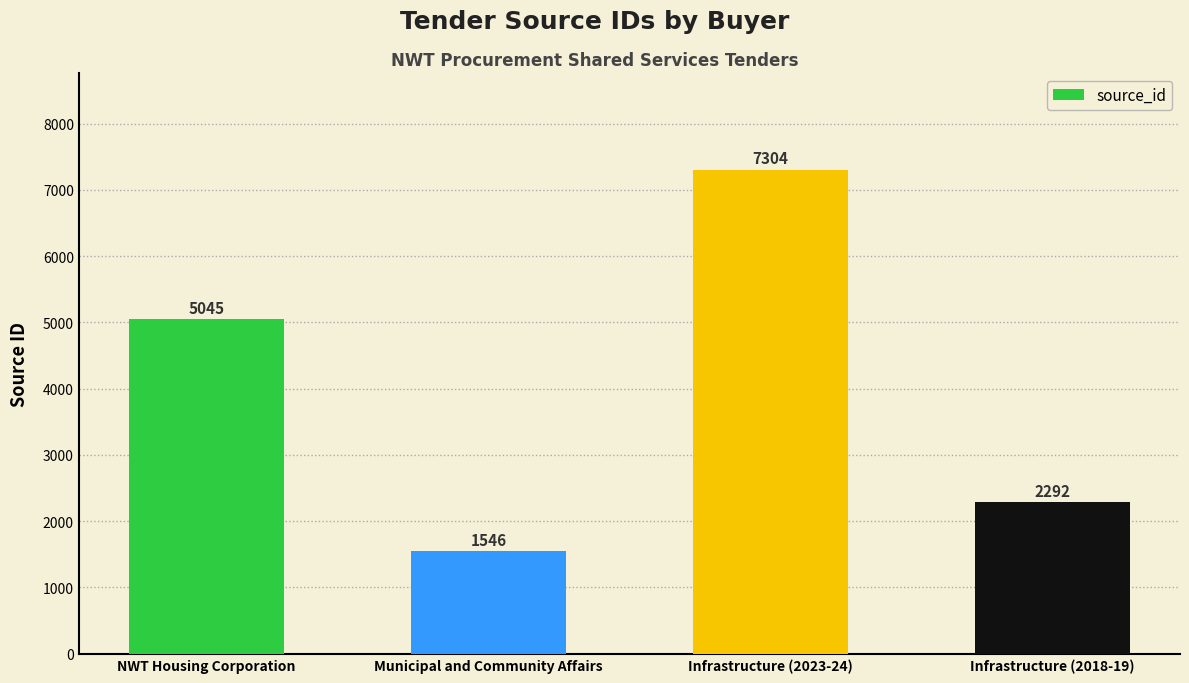

True or false: the data shows 2763 at Infrastructure (2023-24).

False